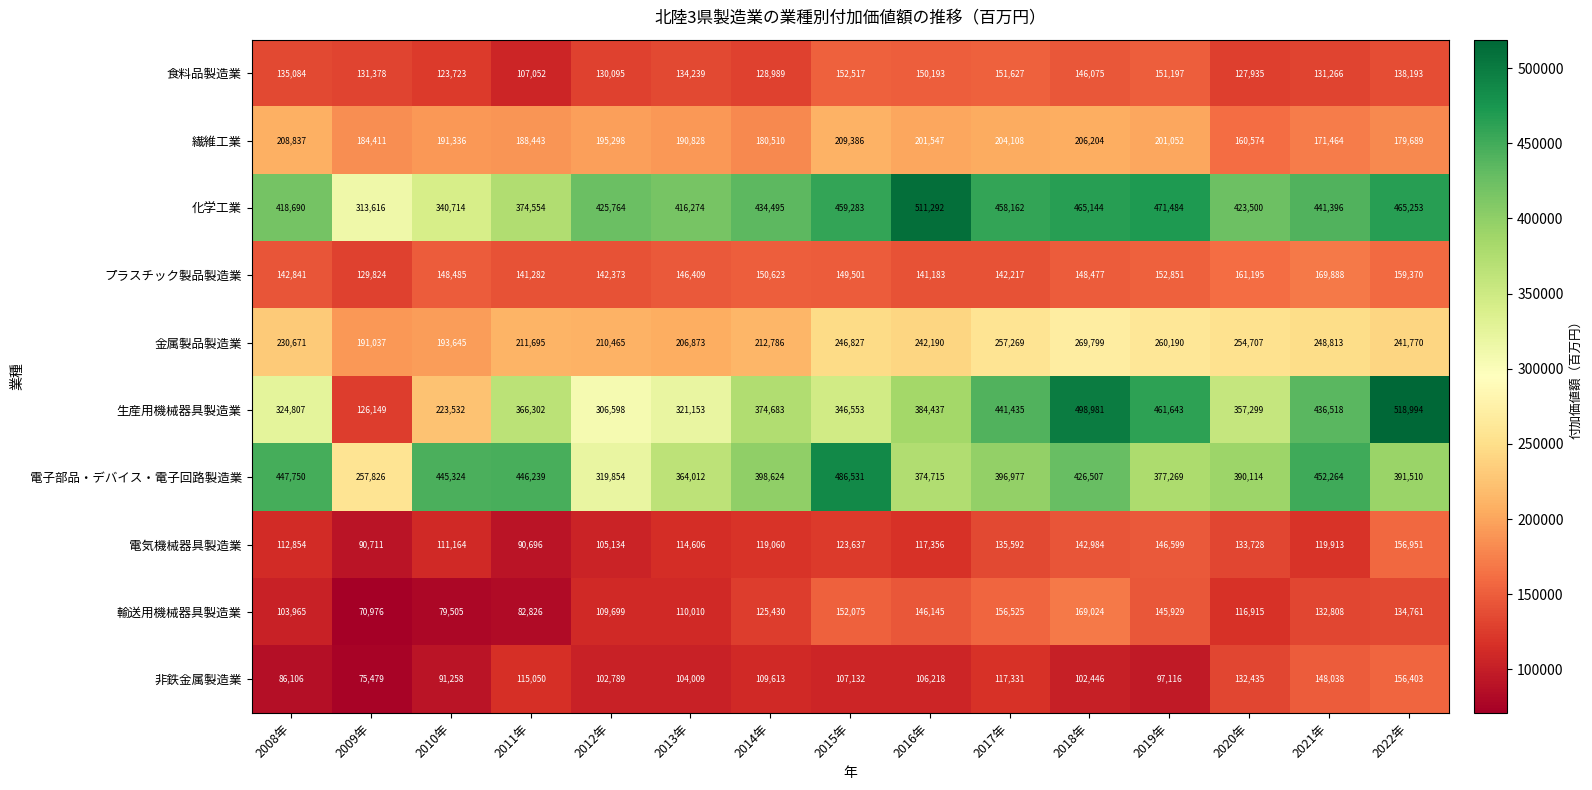

Which series has the largest total across all categories?

化学工業